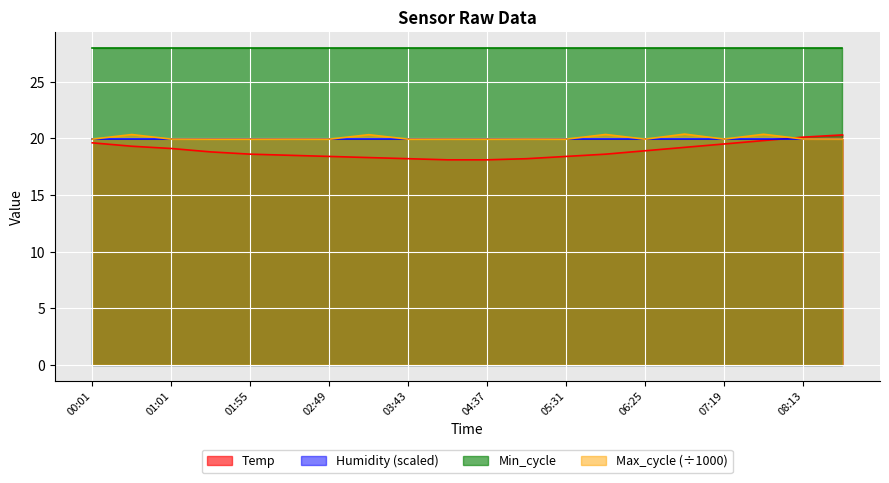

What is the value of the Max_cycle point at the 5th from the left?

19.9